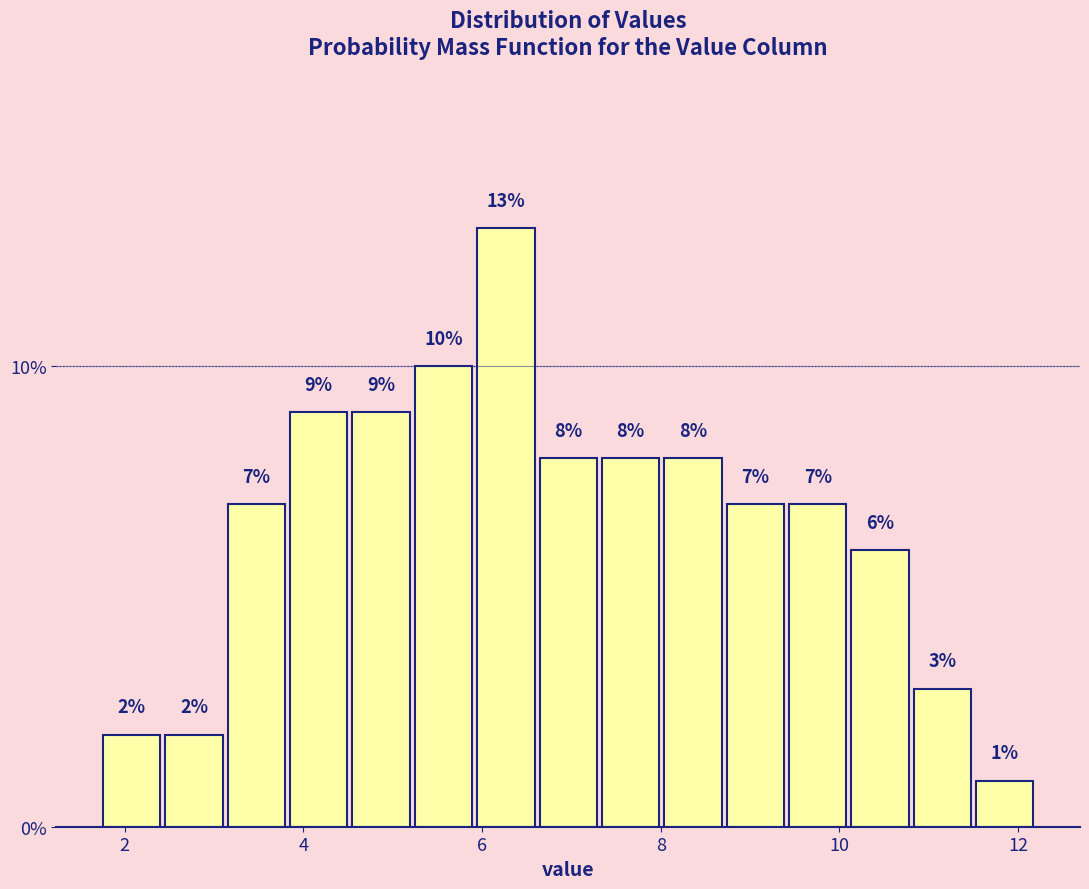

Read against the x-axis, roughly where is the centre of the tallest bar?

6.2